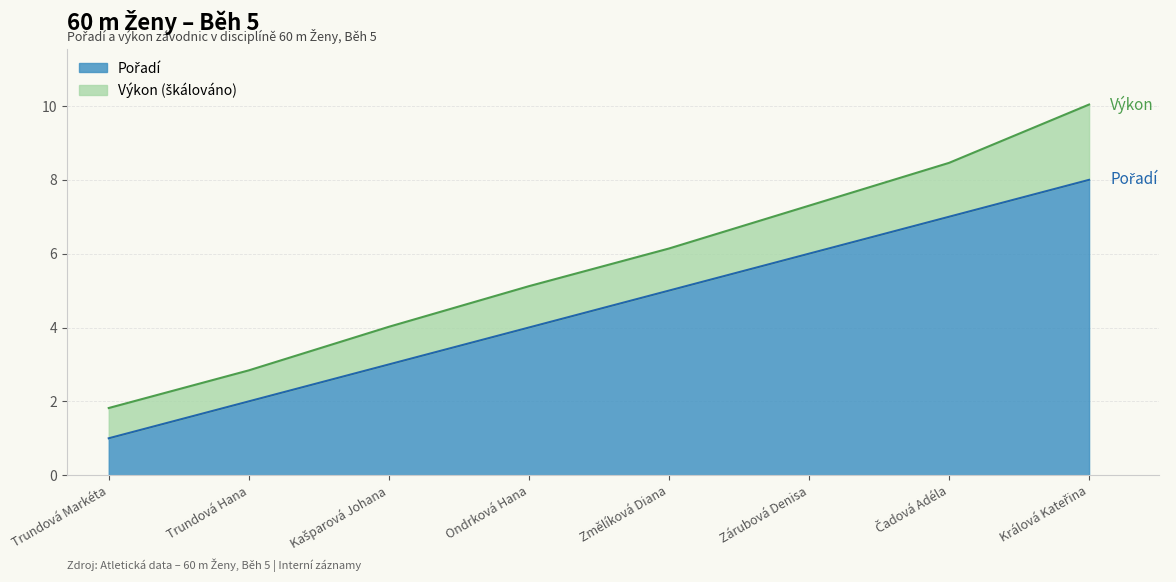

What is the ratio of the value at Kašparová Johana to the value at Změlíková Diana?

0.6